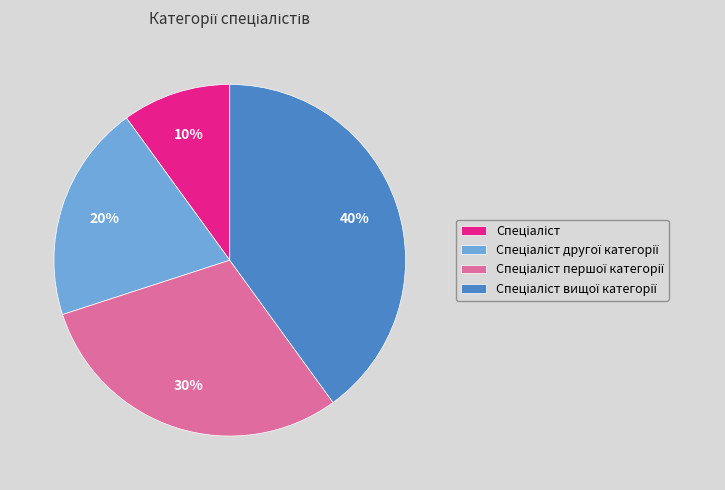

How many segments does this pie chart have?

4